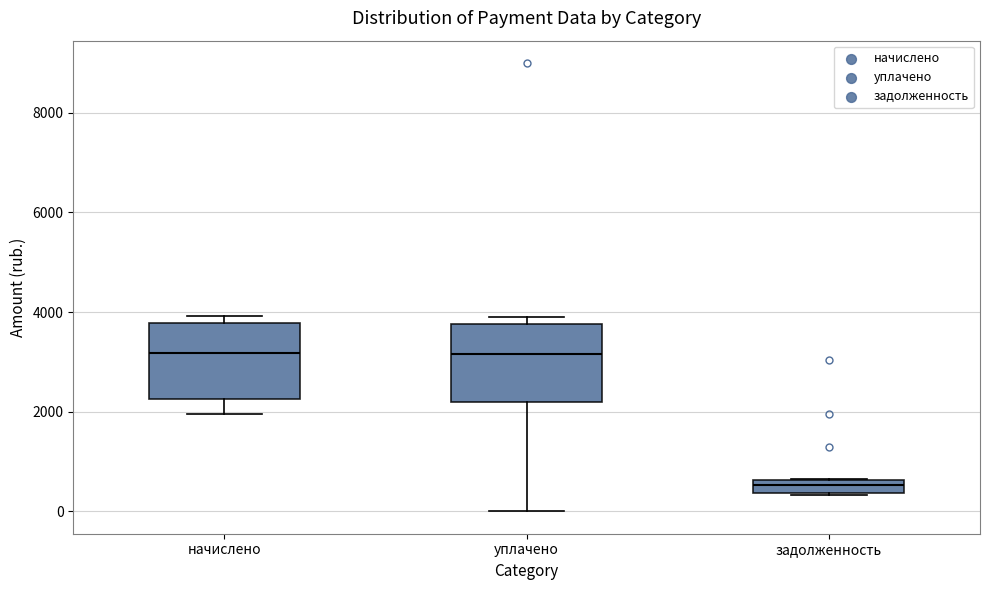

Where is the lower edge of the box for уплачено on the y-axis? The values are not printed on the chart, so give them approximately, as read against the axis.

2200